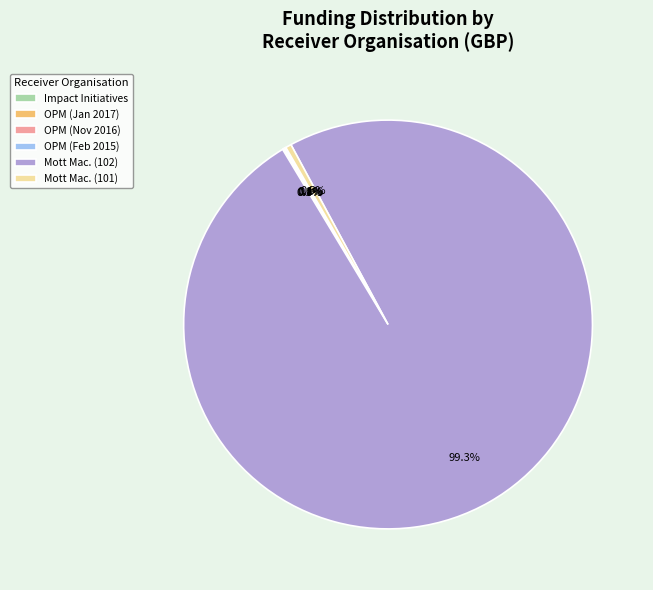

Which category has the biggest portion of the pie?

Mott Mac. (102)